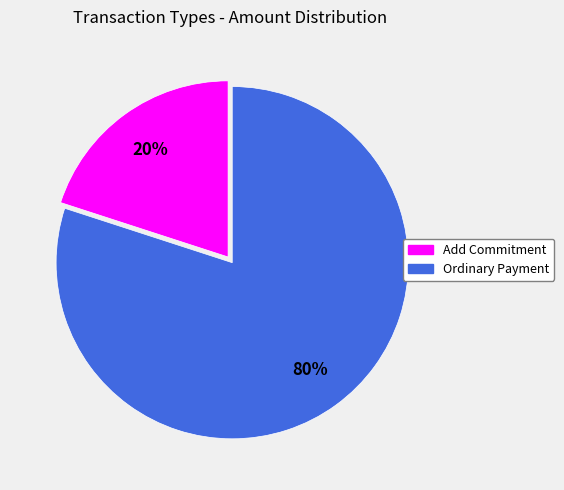

Is there any slice that represents more than half of the pie?

Yes